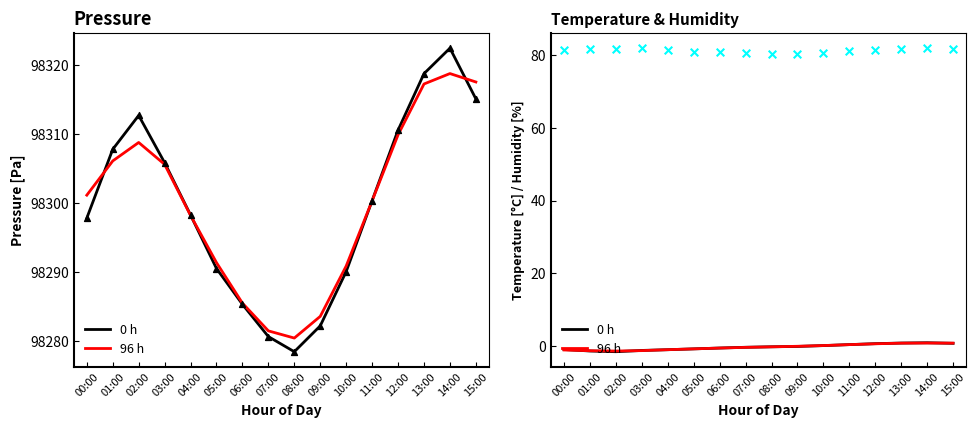

What is the total value across all series at 15:00?

196715.9